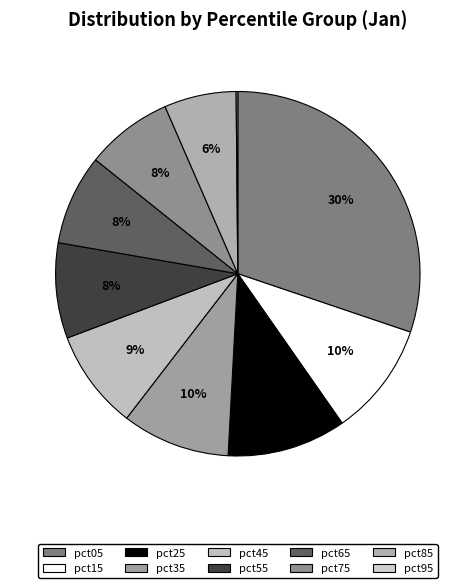

How many slices are in this pie chart?

10